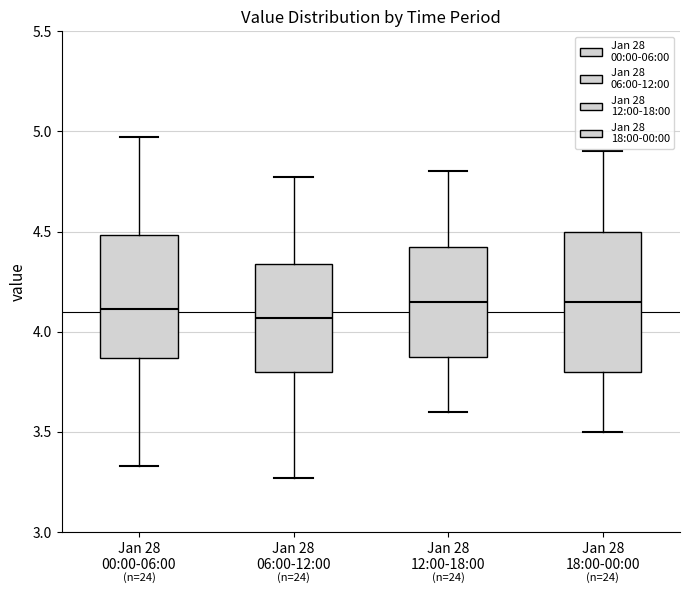

Reading left to right, transcribe this box plot: for each box, give where its median line is, the range the box spans, and where its two whiskers end, as read against the y-axis. The values are not printed on the chart, so give them approximately, as read against the axis.

Jan 28 00:00-06:00: median 4.10, box 3.85 to 4.50, whiskers 3.35 to 4.95
Jan 28 06:00-12:00: median 4.05, box 3.80 to 4.35, whiskers 3.25 to 4.75
Jan 28 12:00-18:00: median 4.15, box 3.90 to 4.45, whiskers 3.60 to 4.80
Jan 28 18:00-00:00: median 4.15, box 3.80 to 4.50, whiskers 3.50 to 4.90